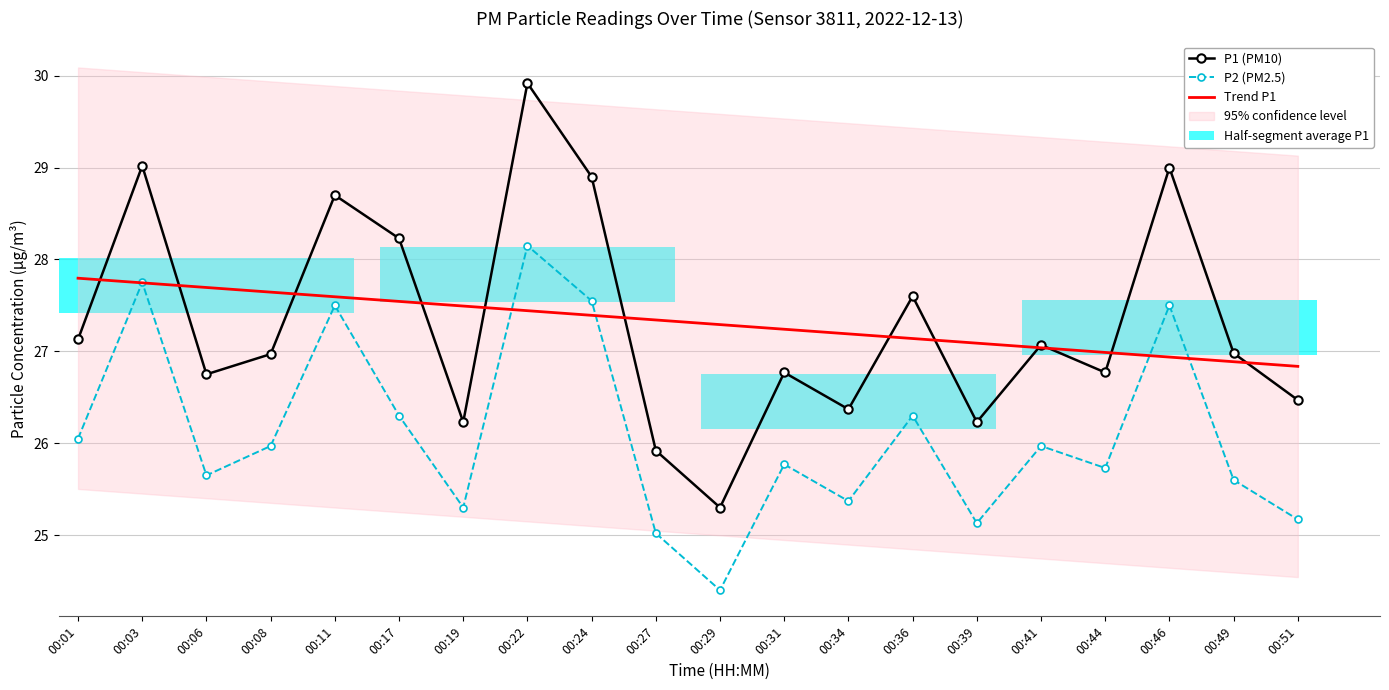

What is the value of the P1 (PM10) bar at the 20th from the left?

26.5